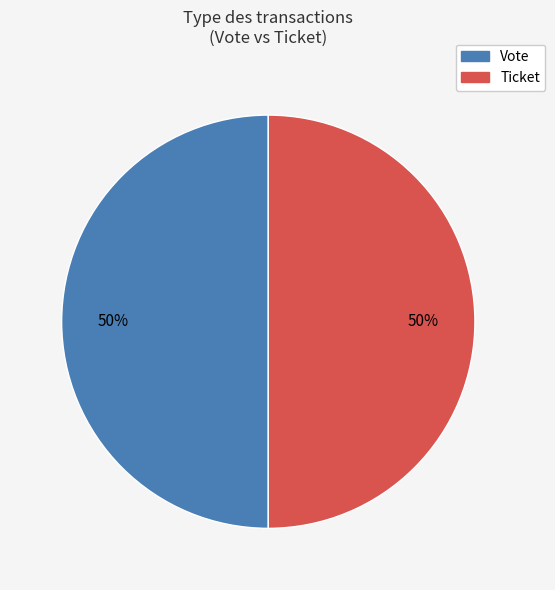

To the nearest percent, what is the average slice percentage?

50%